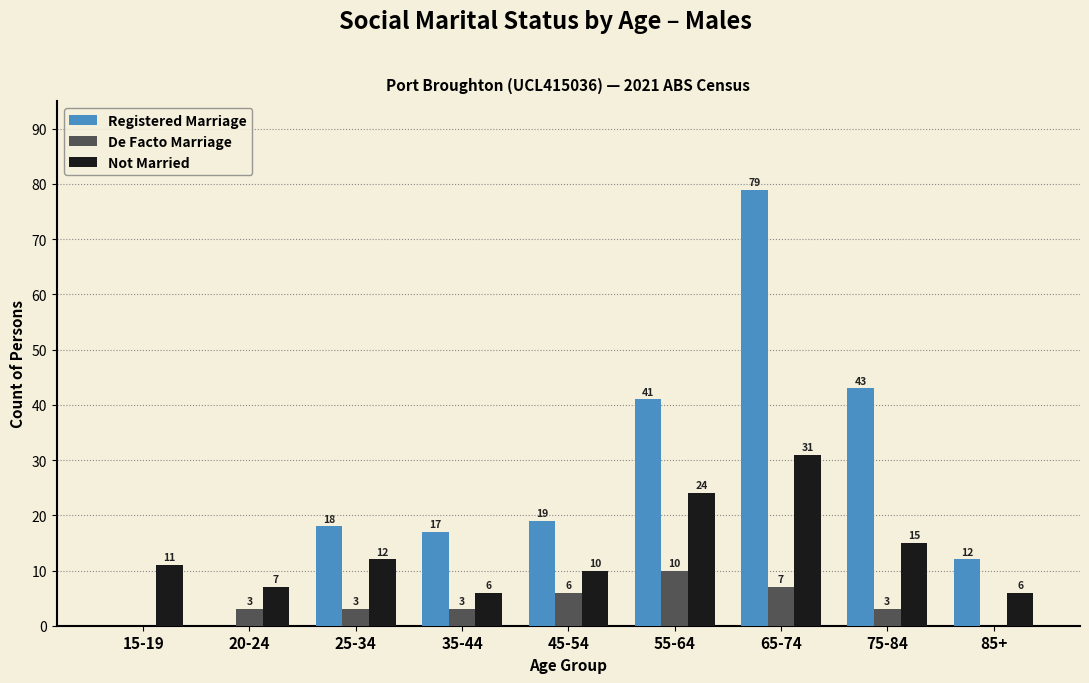

What is the maximum value for Registered Marriage?

79